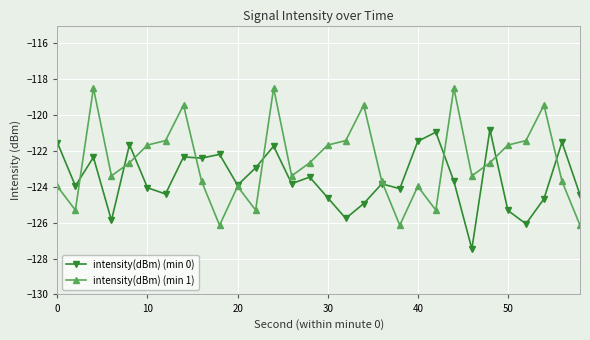

Which series has the largest total across all categories?

intensity(dBm) (min 1)